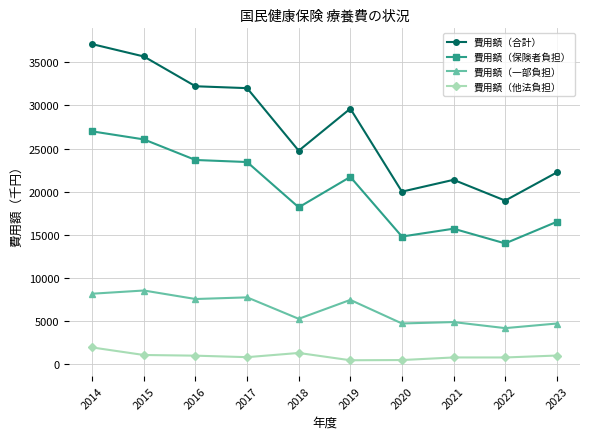

True or false: 費用額（合計） has a value of 32533 at 2022.

False